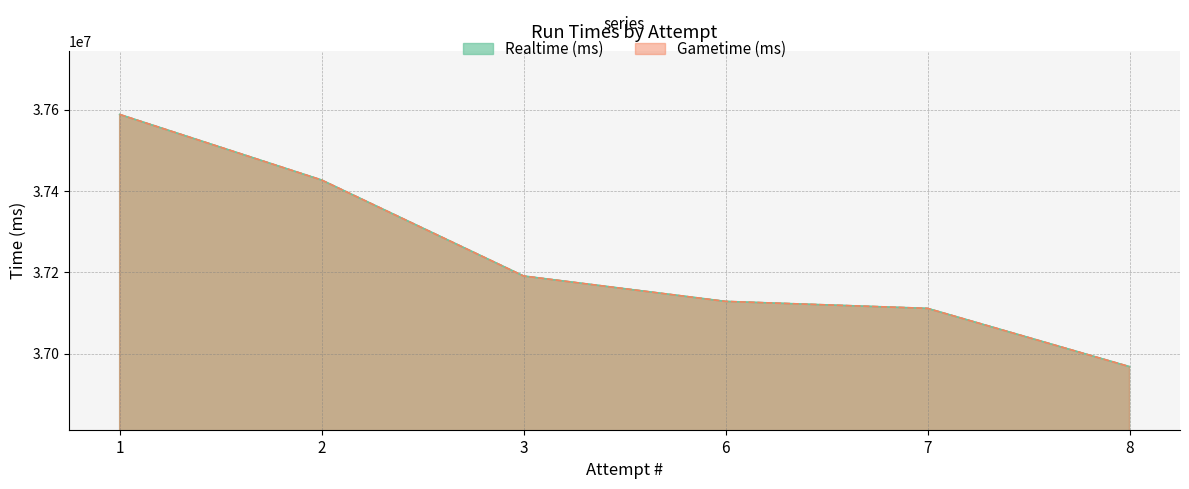

What is the difference between the maximum and minimum values in the Gametime (ms) series?

620353